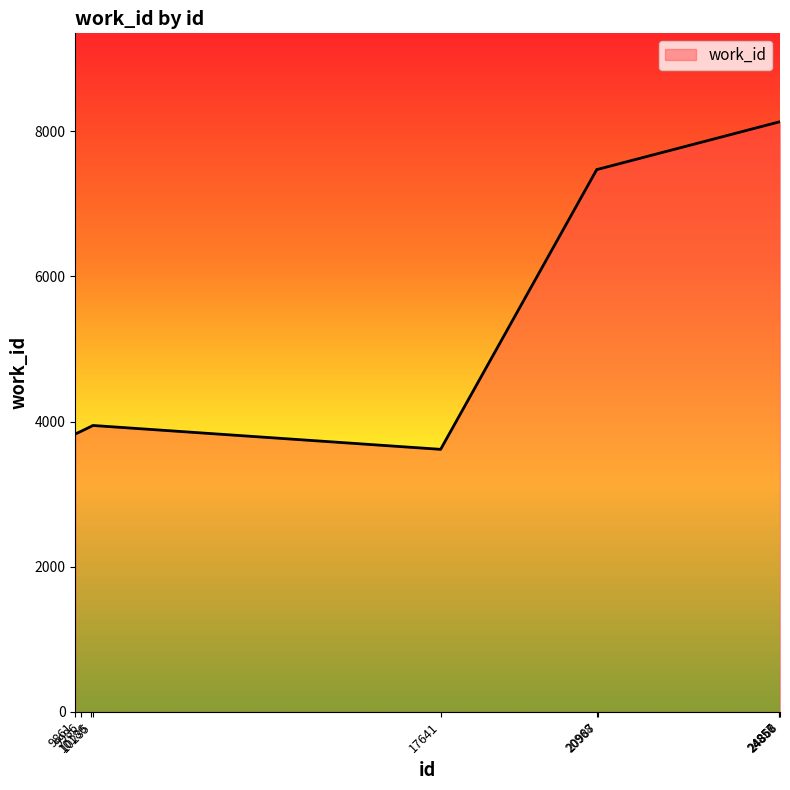

True or false: there are more than 0 points higher than both neighbors.

True